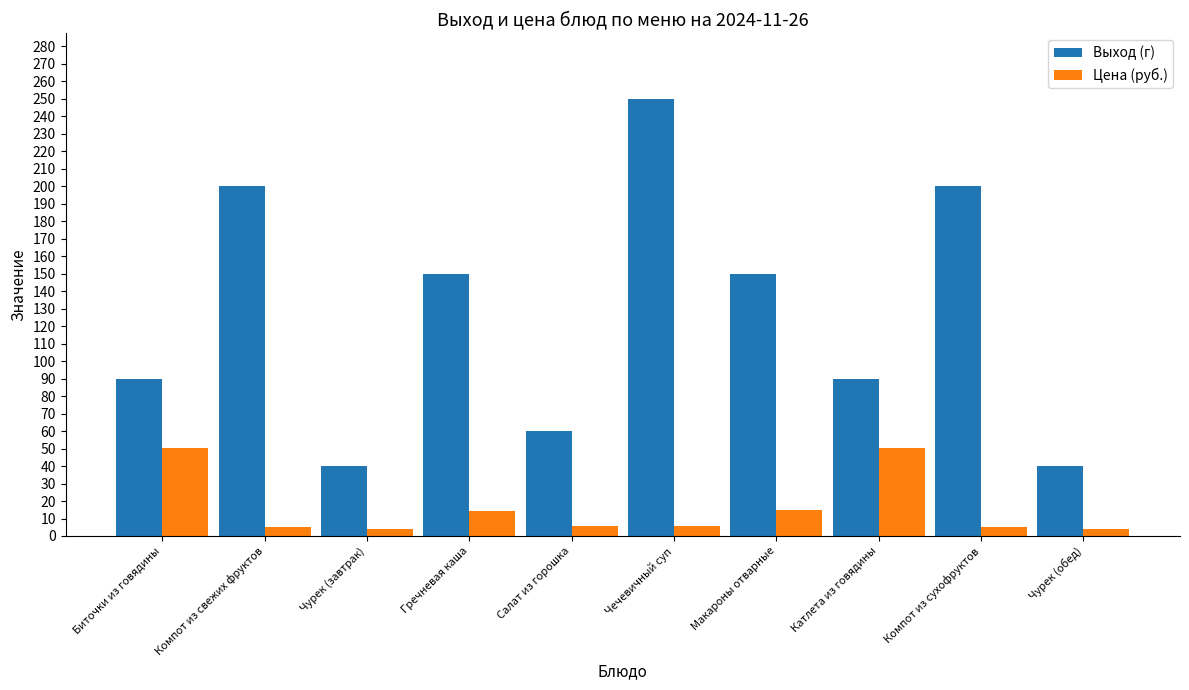

True or false: Выход (г) has a value of 124.3 at Биточки из говядины.

False